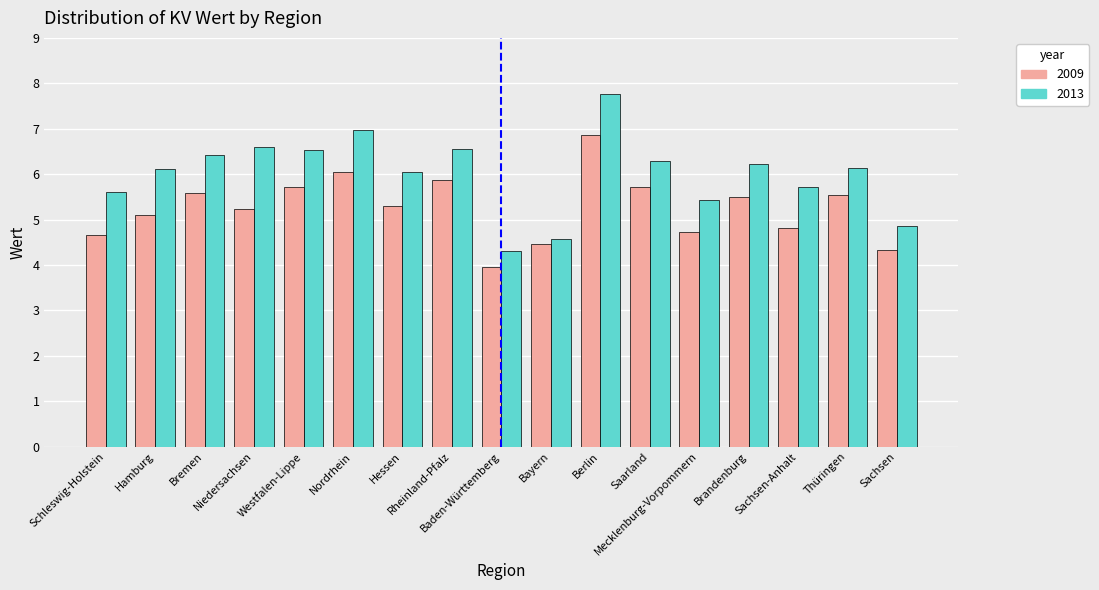

How many data points in 2009 are above 5?

11